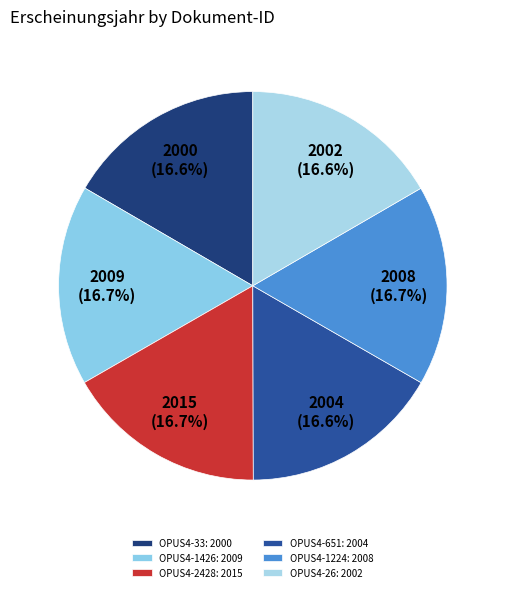

Rank the categories by value from lowest to highest.

OPUS4-33, OPUS4-26, OPUS4-651, OPUS4-1224, OPUS4-1426, OPUS4-2428